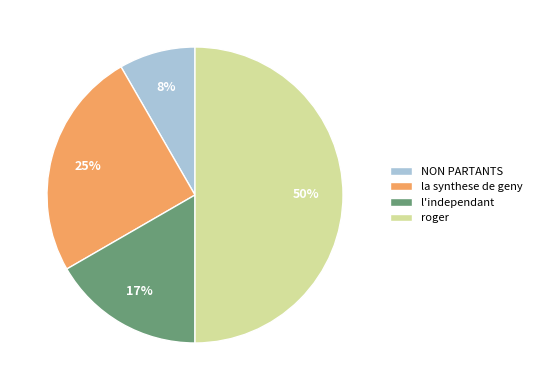

Is it true that l'independant is 24% of the pie?

False